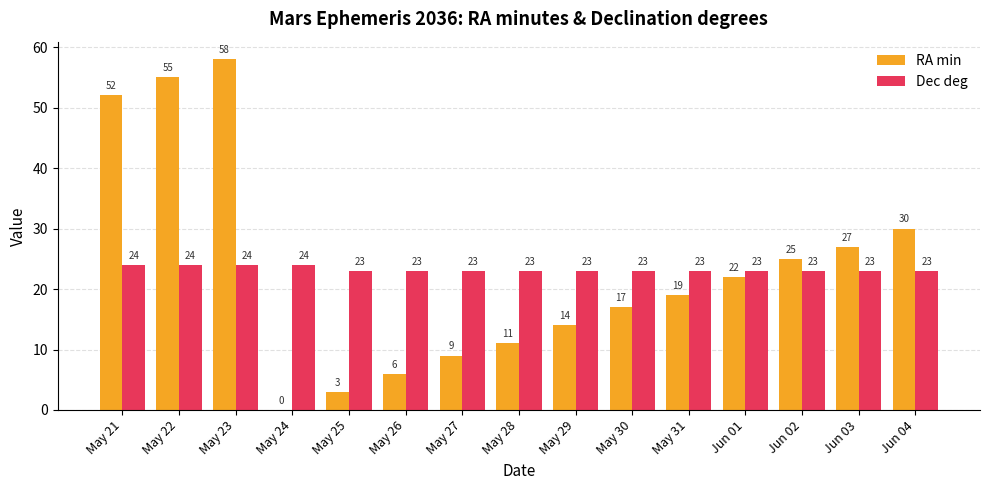

What is the sum of all Dec deg values?

349